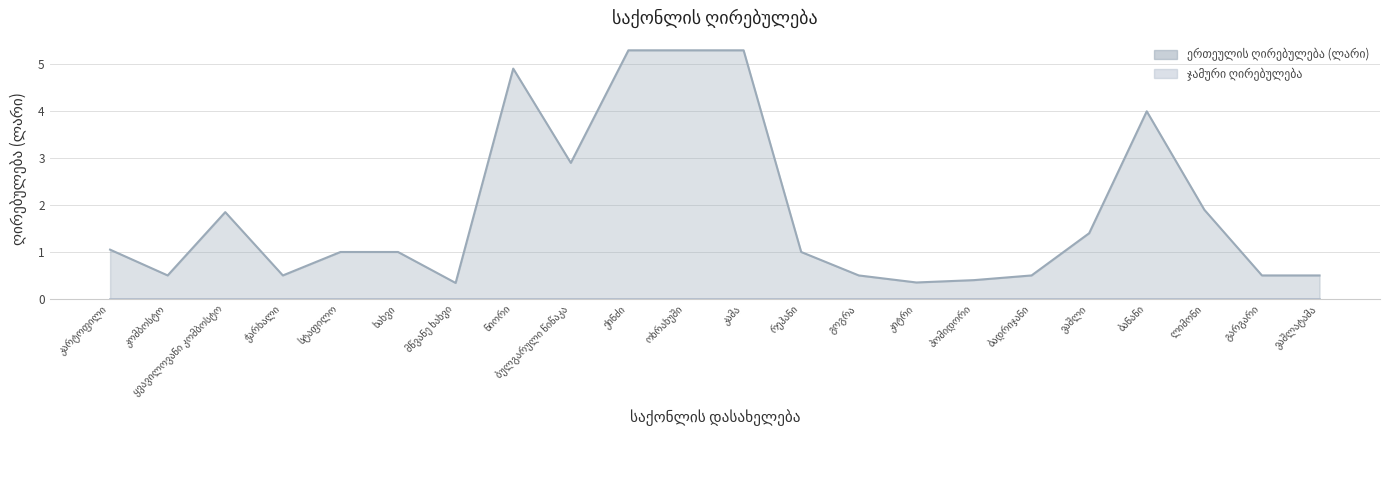

What is the difference between the values at კამა and ყვავილოვანი კომბოსტო?

3.4